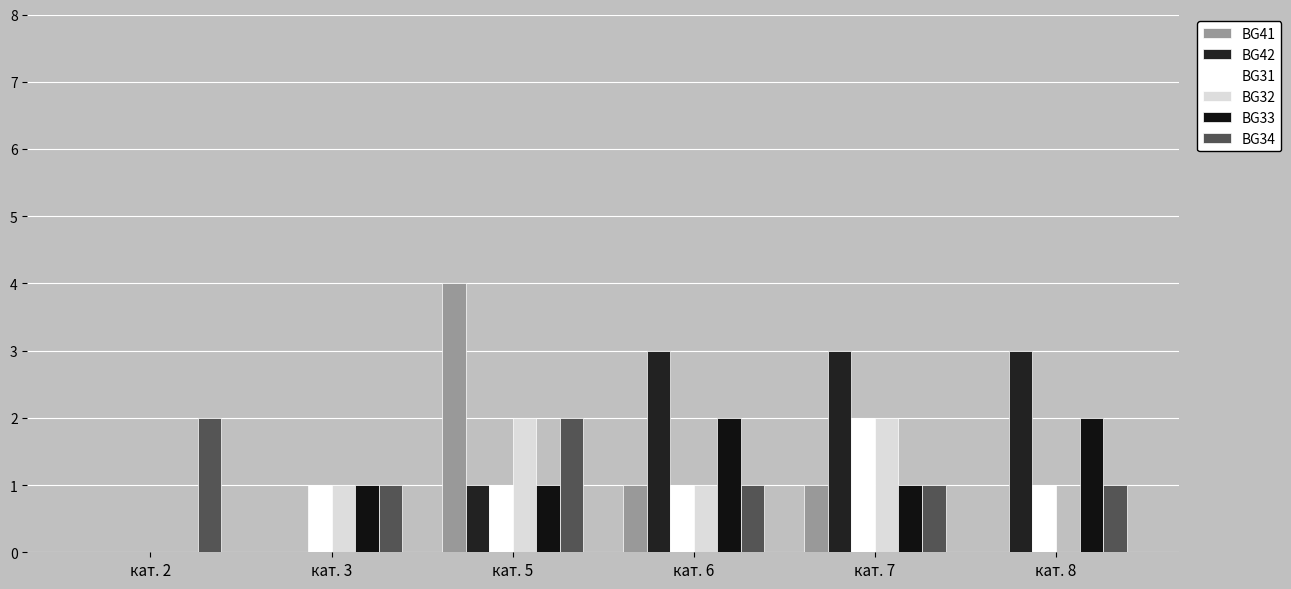

What is the sum of the BG41 values at кат. 8 and кат. 7?

1